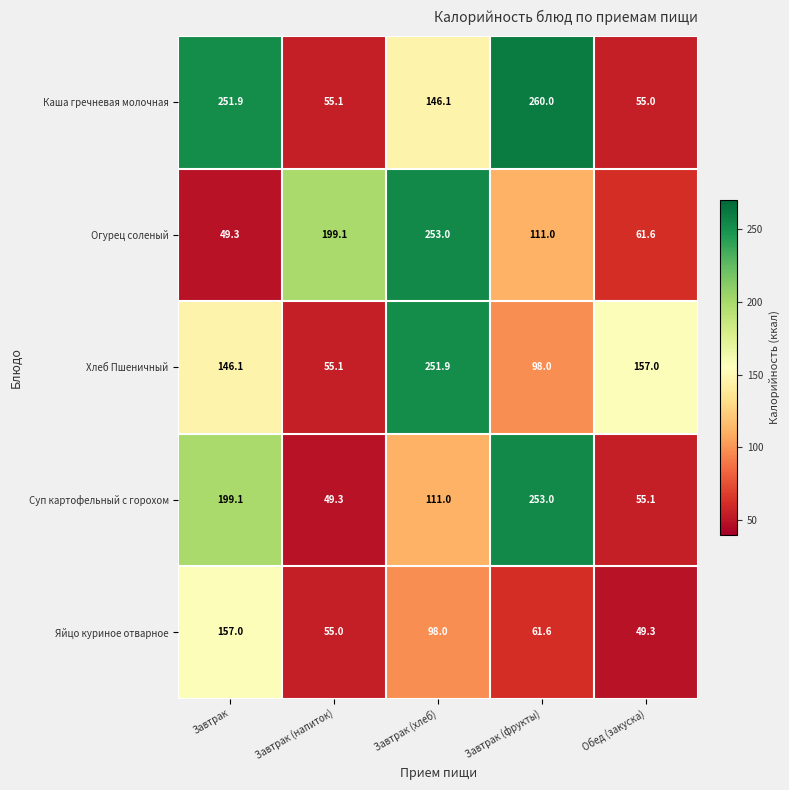

How many distinct data groups are displayed?

5